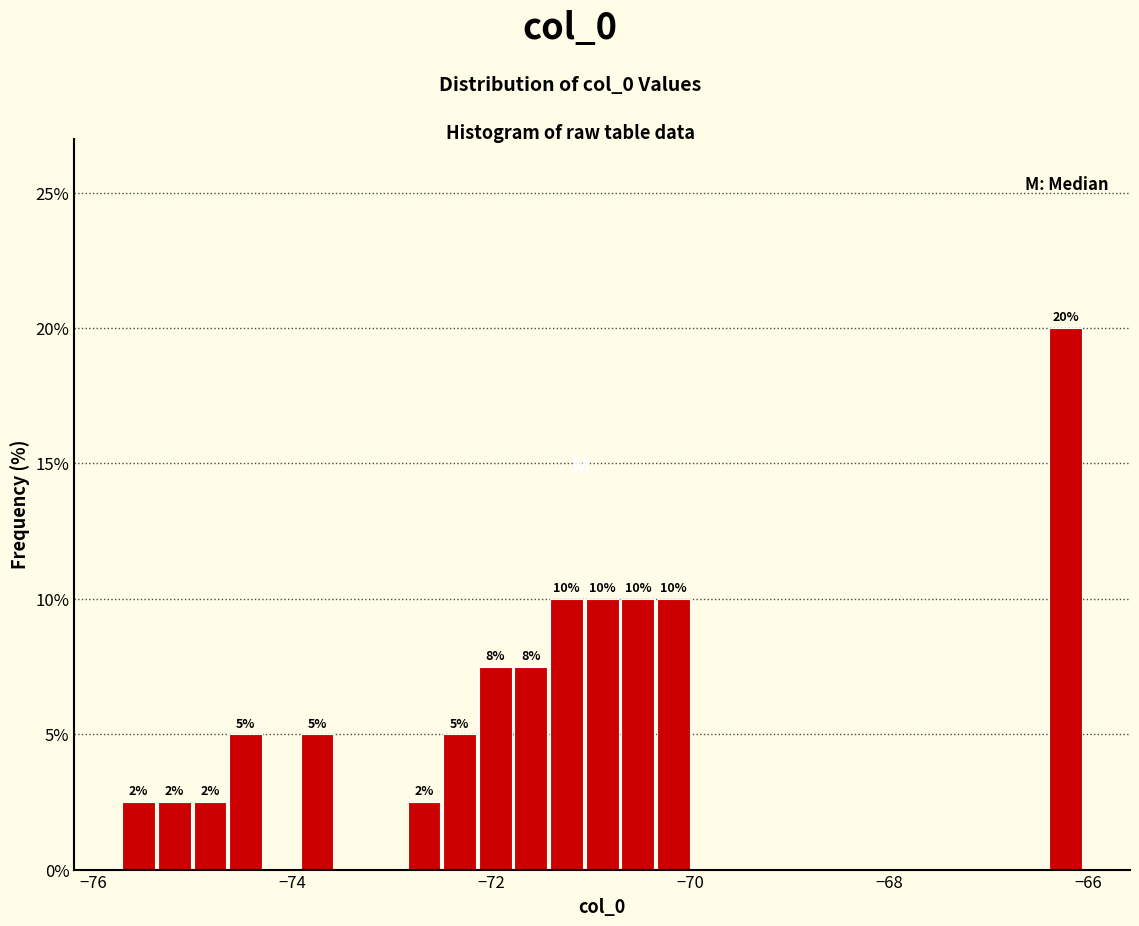

Around what value on the x-axis is the tallest bar? Give the approximate position of its centre, as read against the axis.

-66.2